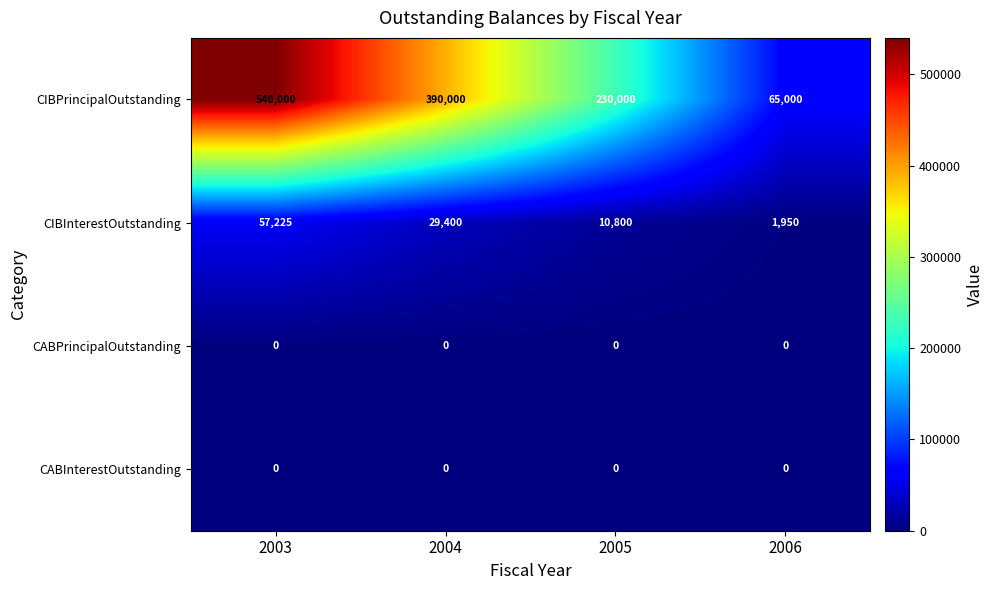

What is the average value of the CIBPrincipalOutstanding series?

306250